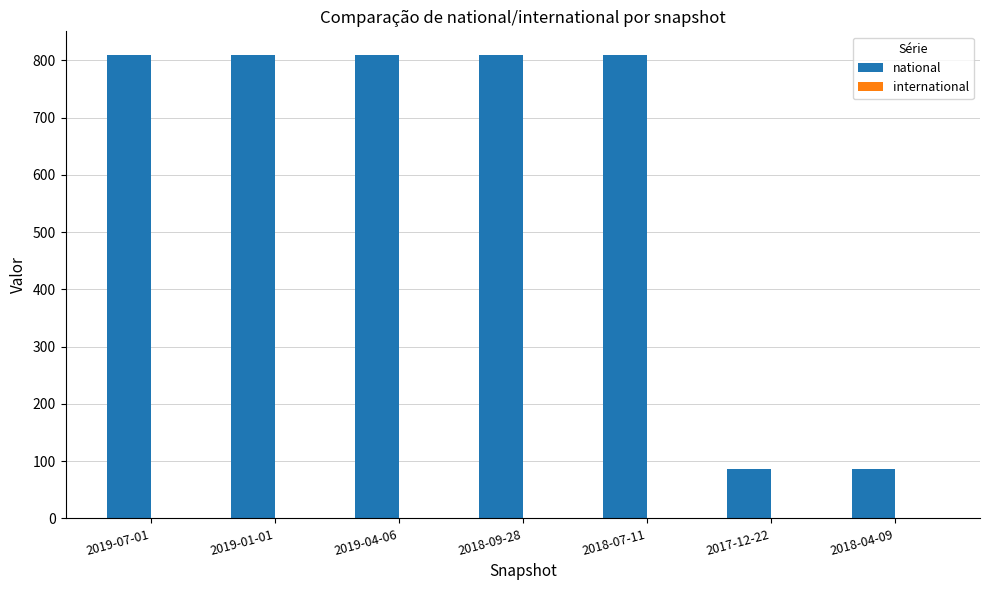

What is the label of the 5th bar from the right?

2019-04-06